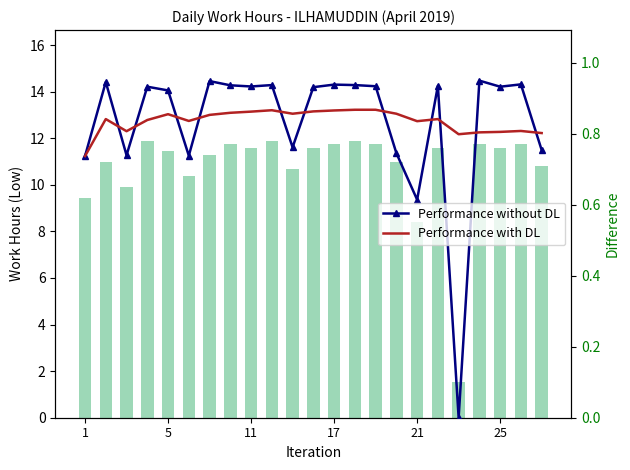

Count the number of categories in the chart.

23